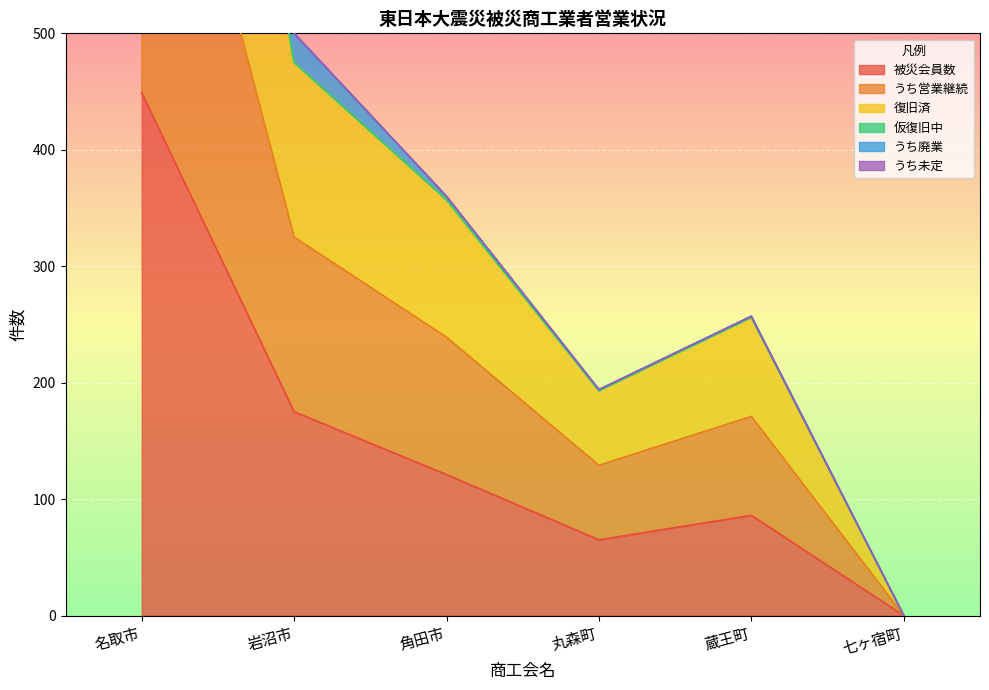

Which series has the largest total across all categories?

復旧済